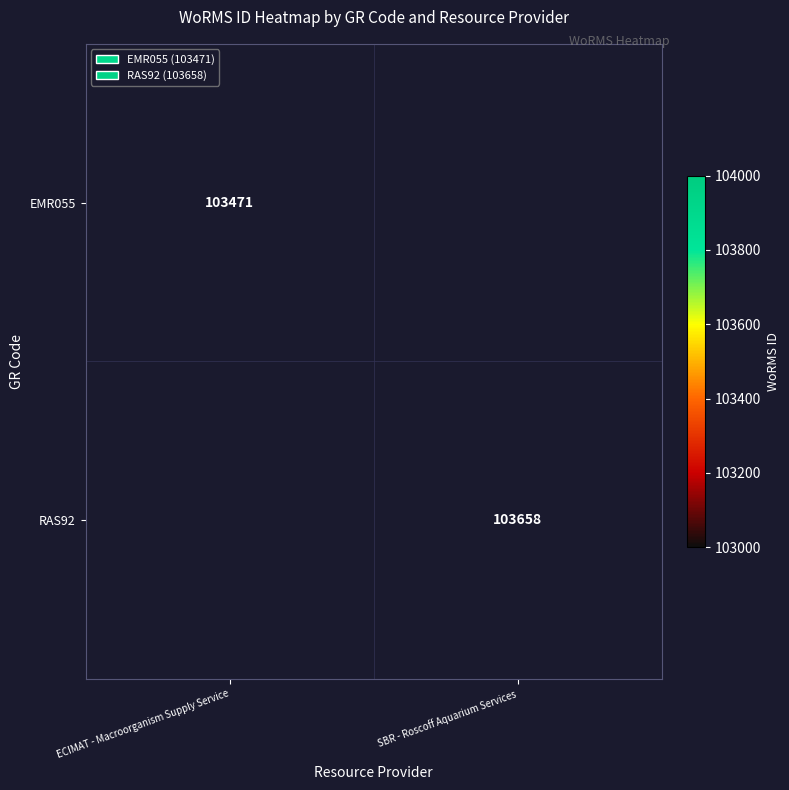

Is it true that RAS92 equals 103658 at SBR - Roscoff Aquarium Services?

True